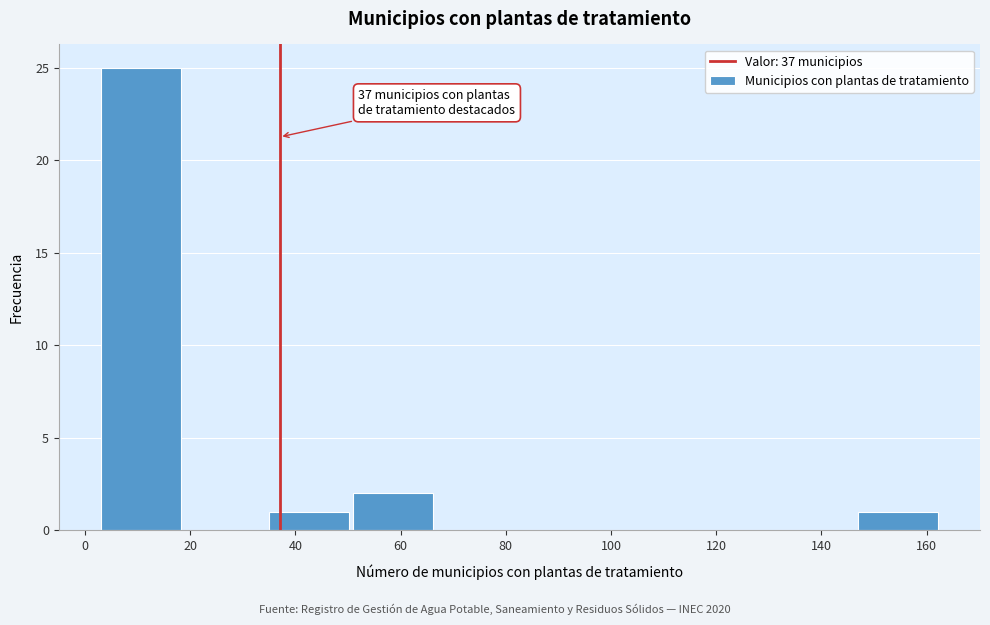

Over which range of the x-axis is the bar tallest?

3 to 19